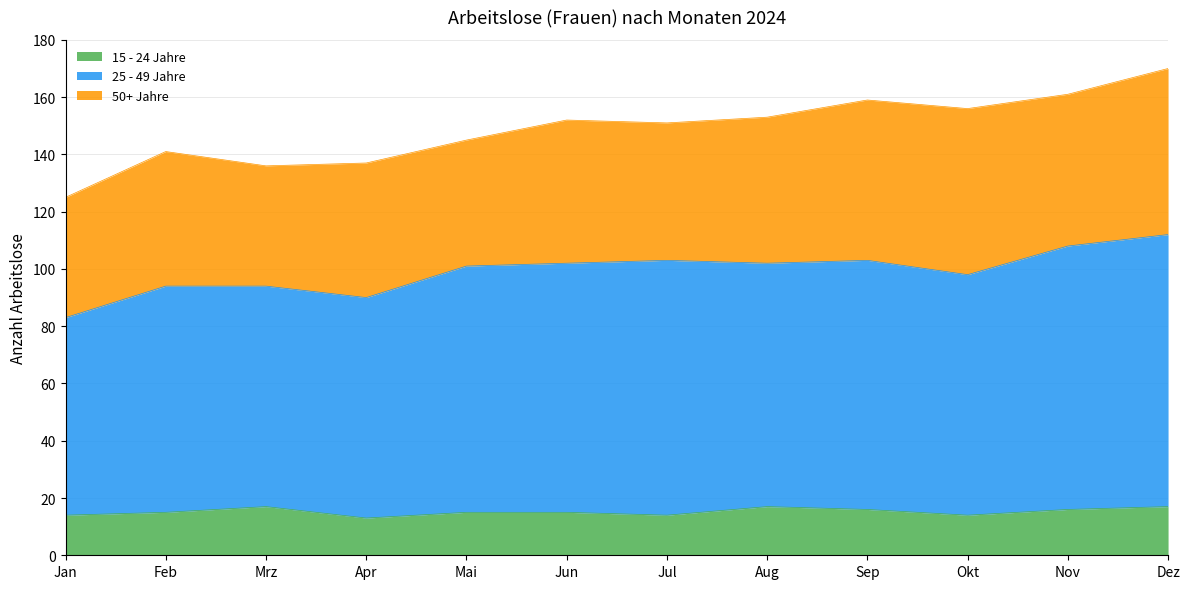

True or false: 15 - 24 Jahre has more than 0 points higher than both neighbors.

True